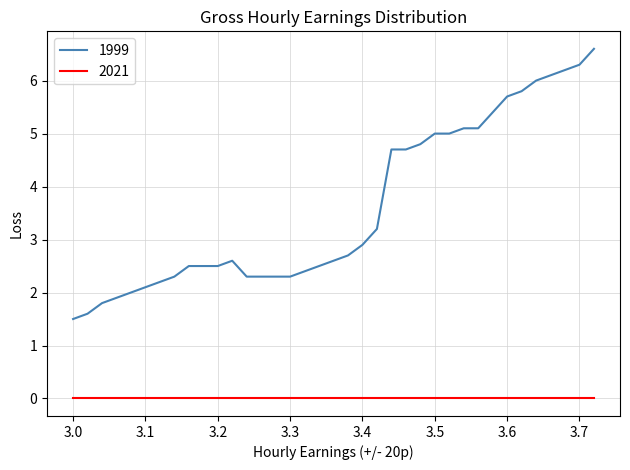

Which series has the widest spread of values?

1999